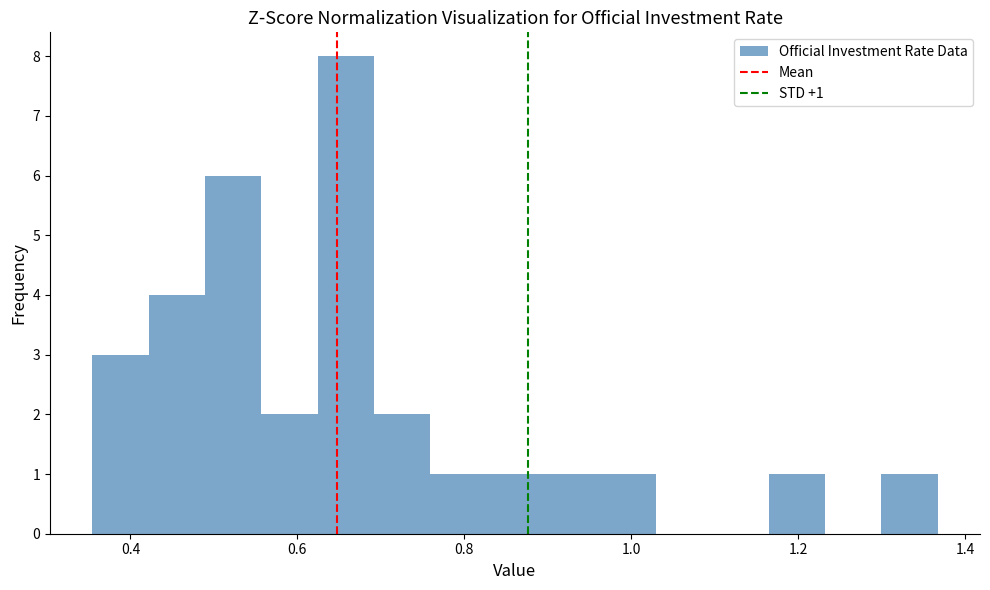

Around what value on the x-axis is the tallest bar? Give the approximate position of its centre, as read against the axis.

0.66